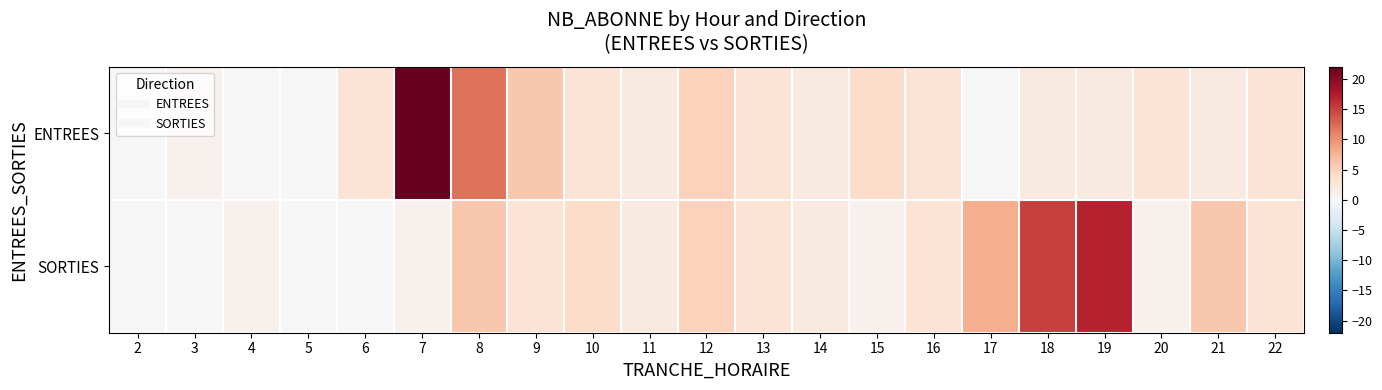

Between 21 and 7, which is larger?

7